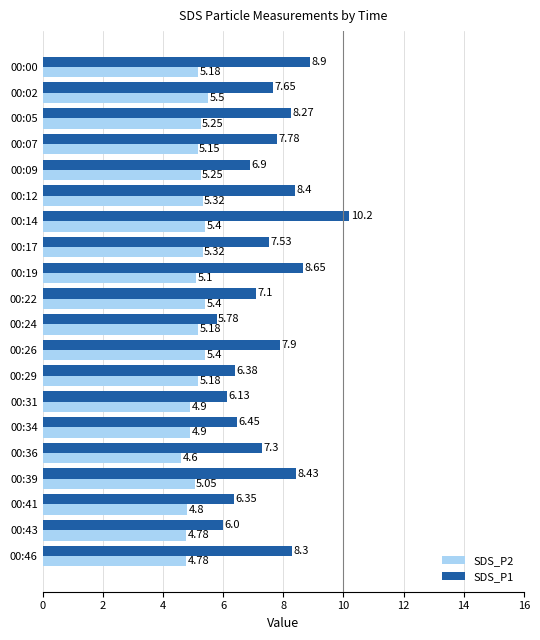

Between 00:12 and 00:17, which series saw the biggest shift?

SDS_P1